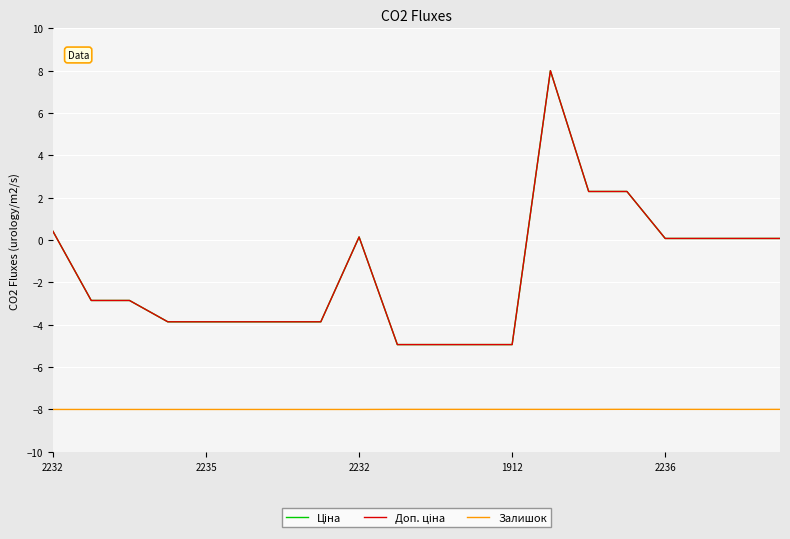

List the series in order of their peak value, highest first.

Ціна, Доп. ціна, Залишок